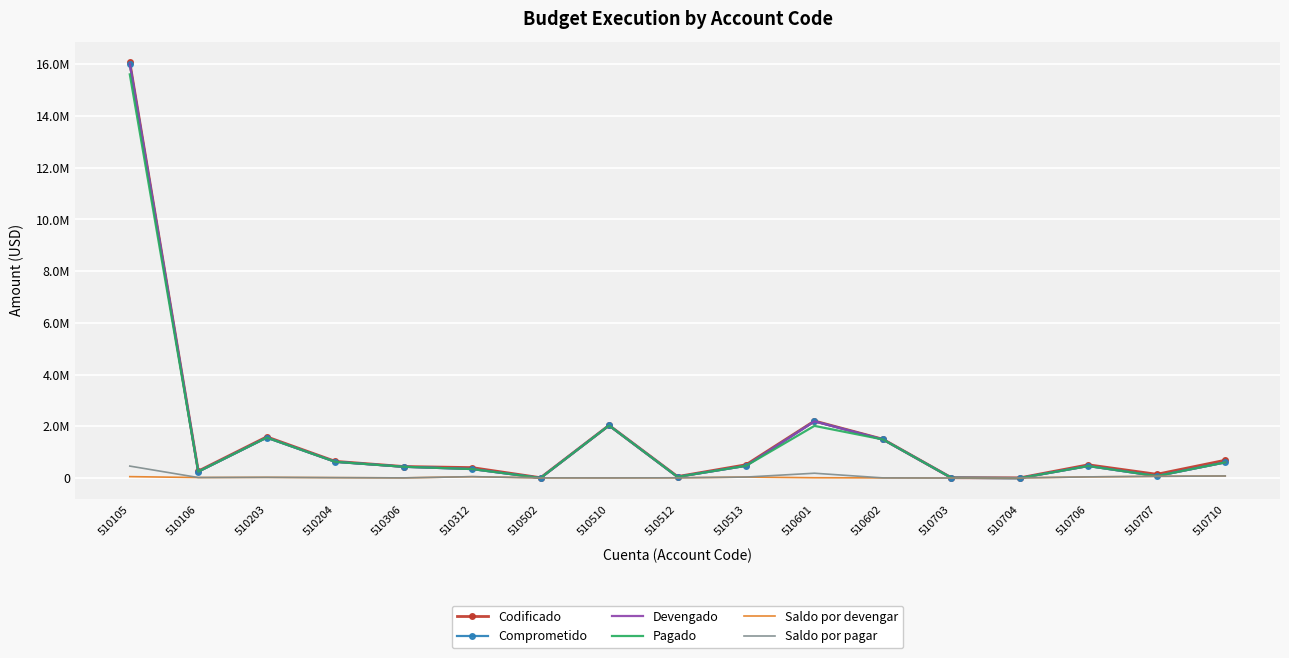

What are all the series names shown in the legend?

Codificado, Comprometido, Devengado, Pagado, Saldo por devengar, Saldo por pagar